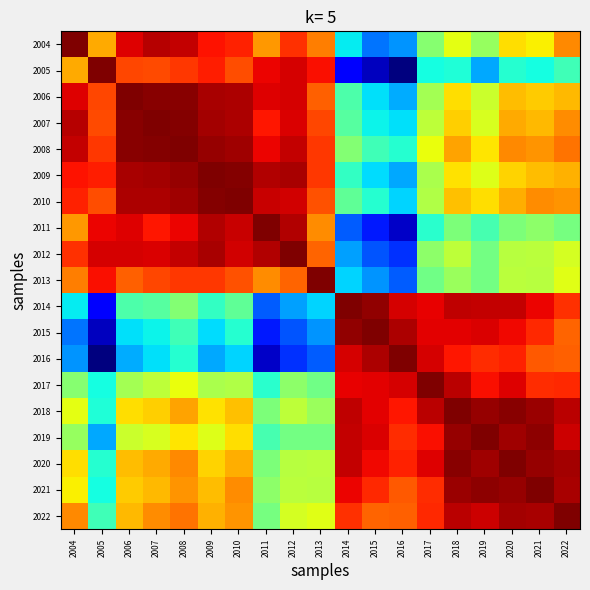

Reading left to right, transcribe all the data shown in this chart.

2004: 2004=1.0	2005=1.0	2006=1.0	2007=1.0	2008=1.0	2009=1.0	2010=1.0	2011=1.0	2012=1.0	2013=1.0	2014=1.0	2015=1.0	2016=1.0	2017=1.0	2018=1.0	2019=1.0	2020=1.0	2021=1.0	2022=1.0
2005: 2004=1.0	2005=1.0	2006=1.0	2007=1.0	2008=1.0	2009=1.0	2010=1.0	2011=1.0	2012=1.0	2013=1.0	2014=1.0	2015=1.0	2016=1.0	2017=1.0	2018=1.0	2019=1.0	2020=1.0	2021=1.0	2022=1.0
2006: 2004=1.0	2005=1.0	2006=1.0	2007=1.0	2008=1.0	2009=1.0	2010=1.0	2011=1.0	2012=1.0	2013=1.0	2014=1.0	2015=1.0	2016=1.0	2017=1.0	2018=1.0	2019=1.0	2020=1.0	2021=1.0	2022=1.0
2007: 2004=1.0	2005=1.0	2006=1.0	2007=1.0	2008=1.0	2009=1.0	2010=1.0	2011=1.0	2012=1.0	2013=1.0	2014=1.0	2015=1.0	2016=1.0	2017=1.0	2018=1.0	2019=1.0	2020=1.0	2021=1.0	2022=1.0
2008: 2004=1.0	2005=1.0	2006=1.0	2007=1.0	2008=1.0	2009=1.0	2010=1.0	2011=1.0	2012=1.0	2013=1.0	2014=1.0	2015=1.0	2016=1.0	2017=1.0	2018=1.0	2019=1.0	2020=1.0	2021=1.0	2022=1.0
2009: 2004=1.0	2005=1.0	2006=1.0	2007=1.0	2008=1.0	2009=1.0	2010=1.0	2011=1.0	2012=1.0	2013=1.0	2014=1.0	2015=1.0	2016=1.0	2017=1.0	2018=1.0	2019=1.0	2020=1.0	2021=1.0	2022=1.0
2010: 2004=1.0	2005=1.0	2006=1.0	2007=1.0	2008=1.0	2009=1.0	2010=1.0	2011=1.0	2012=1.0	2013=1.0	2014=1.0	2015=1.0	2016=1.0	2017=1.0	2018=1.0	2019=1.0	2020=1.0	2021=1.0	2022=1.0
2011: 2004=1.0	2005=1.0	2006=1.0	2007=1.0	2008=1.0	2009=1.0	2010=1.0	2011=1.0	2012=1.0	2013=1.0	2014=1.0	2015=1.0	2016=1.0	2017=1.0	2018=1.0	2019=1.0	2020=1.0	2021=1.0	2022=1.0
2012: 2004=1.0	2005=1.0	2006=1.0	2007=1.0	2008=1.0	2009=1.0	2010=1.0	2011=1.0	2012=1.0	2013=1.0	2014=1.0	2015=1.0	2016=1.0	2017=1.0	2018=1.0	2019=1.0	2020=1.0	2021=1.0	2022=1.0
2013: 2004=1.0	2005=1.0	2006=1.0	2007=1.0	2008=1.0	2009=1.0	2010=1.0	2011=1.0	2012=1.0	2013=1.0	2014=1.0	2015=1.0	2016=1.0	2017=1.0	2018=1.0	2019=1.0	2020=1.0	2021=1.0	2022=1.0
2014: 2004=1.0	2005=1.0	2006=1.0	2007=1.0	2008=1.0	2009=1.0	2010=1.0	2011=1.0	2012=1.0	2013=1.0	2014=1.0	2015=1.0	2016=1.0	2017=1.0	2018=1.0	2019=1.0	2020=1.0	2021=1.0	2022=1.0
2015: 2004=1.0	2005=1.0	2006=1.0	2007=1.0	2008=1.0	2009=1.0	2010=1.0	2011=1.0	2012=1.0	2013=1.0	2014=1.0	2015=1.0	2016=1.0	2017=1.0	2018=1.0	2019=1.0	2020=1.0	2021=1.0	2022=1.0
2016: 2004=1.0	2005=1.0	2006=1.0	2007=1.0	2008=1.0	2009=1.0	2010=1.0	2011=1.0	2012=1.0	2013=1.0	2014=1.0	2015=1.0	2016=1.0	2017=1.0	2018=1.0	2019=1.0	2020=1.0	2021=1.0	2022=1.0
2017: 2004=1.0	2005=1.0	2006=1.0	2007=1.0	2008=1.0	2009=1.0	2010=1.0	2011=1.0	2012=1.0	2013=1.0	2014=1.0	2015=1.0	2016=1.0	2017=1.0	2018=1.0	2019=1.0	2020=1.0	2021=1.0	2022=1.0
2018: 2004=1.0	2005=1.0	2006=1.0	2007=1.0	2008=1.0	2009=1.0	2010=1.0	2011=1.0	2012=1.0	2013=1.0	2014=1.0	2015=1.0	2016=1.0	2017=1.0	2018=1.0	2019=1.0	2020=1.0	2021=1.0	2022=1.0
2019: 2004=1.0	2005=1.0	2006=1.0	2007=1.0	2008=1.0	2009=1.0	2010=1.0	2011=1.0	2012=1.0	2013=1.0	2014=1.0	2015=1.0	2016=1.0	2017=1.0	2018=1.0	2019=1.0	2020=1.0	2021=1.0	2022=1.0
2020: 2004=1.0	2005=1.0	2006=1.0	2007=1.0	2008=1.0	2009=1.0	2010=1.0	2011=1.0	2012=1.0	2013=1.0	2014=1.0	2015=1.0	2016=1.0	2017=1.0	2018=1.0	2019=1.0	2020=1.0	2021=1.0	2022=1.0
2021: 2004=1.0	2005=1.0	2006=1.0	2007=1.0	2008=1.0	2009=1.0	2010=1.0	2011=1.0	2012=1.0	2013=1.0	2014=1.0	2015=1.0	2016=1.0	2017=1.0	2018=1.0	2019=1.0	2020=1.0	2021=1.0	2022=1.0
2022: 2004=1.0	2005=1.0	2006=1.0	2007=1.0	2008=1.0	2009=1.0	2010=1.0	2011=1.0	2012=1.0	2013=1.0	2014=1.0	2015=1.0	2016=1.0	2017=1.0	2018=1.0	2019=1.0	2020=1.0	2021=1.0	2022=1.0